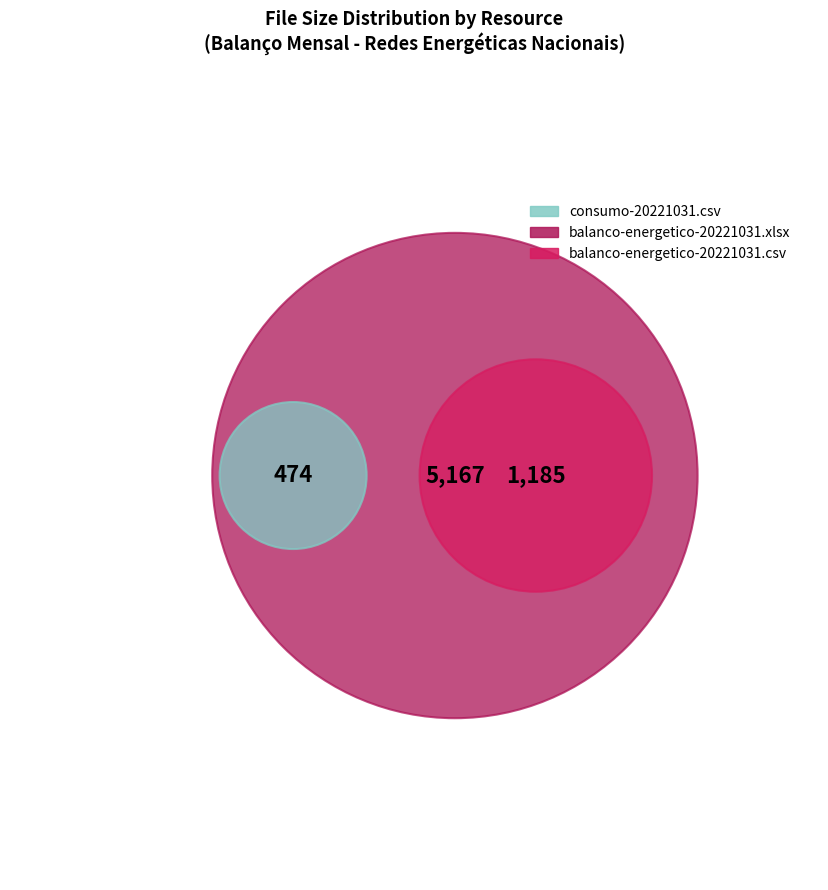

Combined, what portion of the pie is balanco-energetico-20221031.xlsx and consumo-20221031.csv?

82.6%